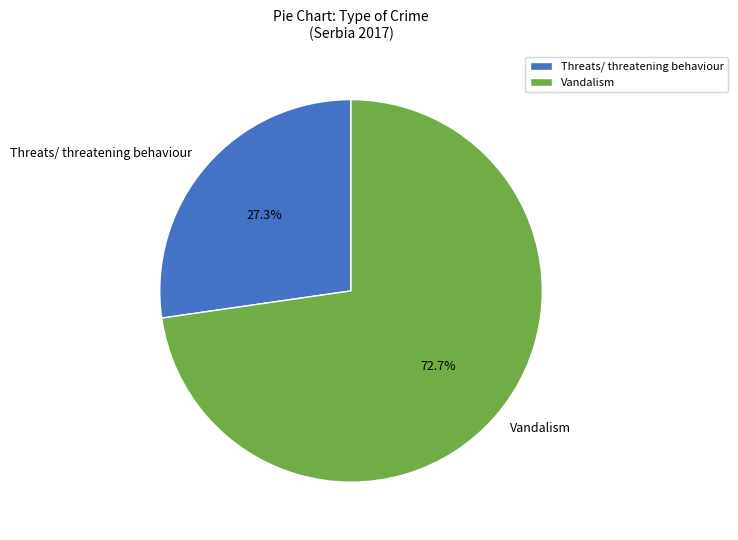

Which category has the biggest portion of the pie?

Vandalism